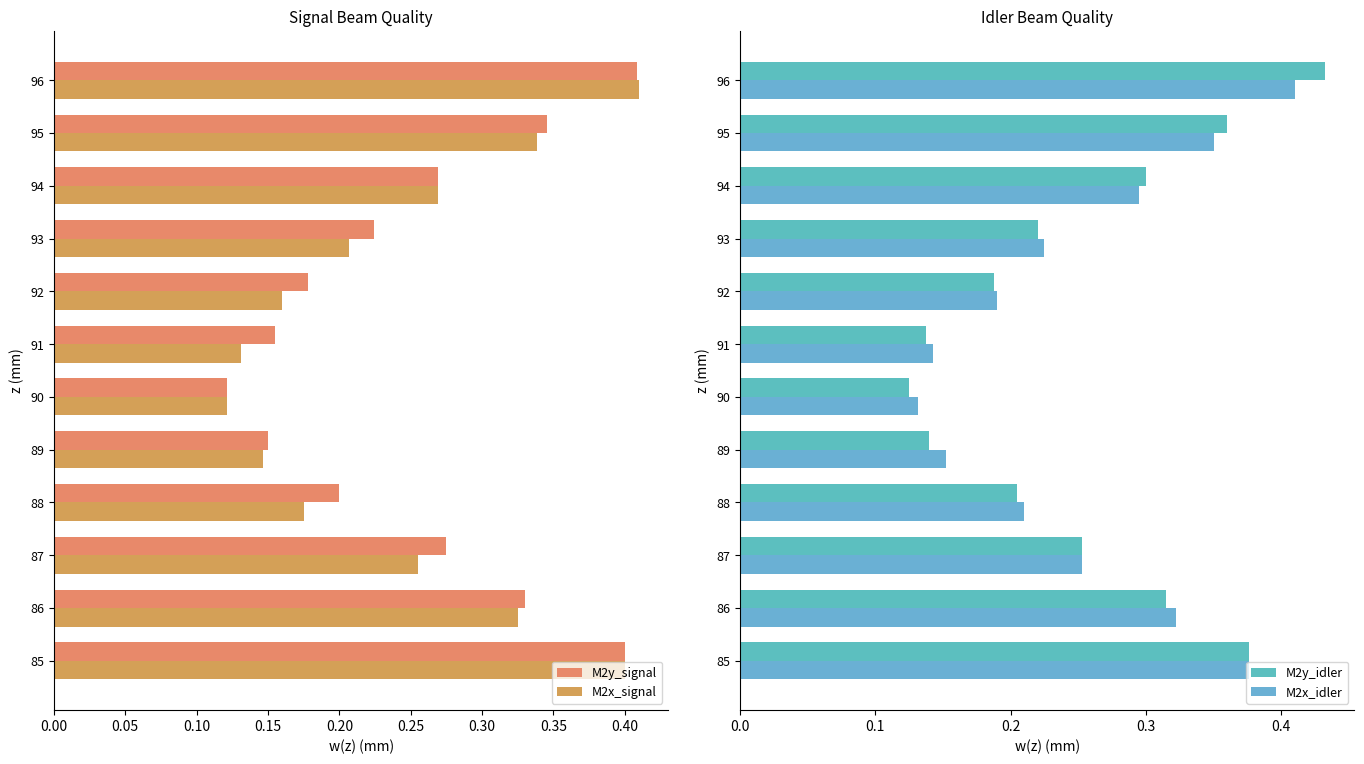

How many bars are there in total?

48